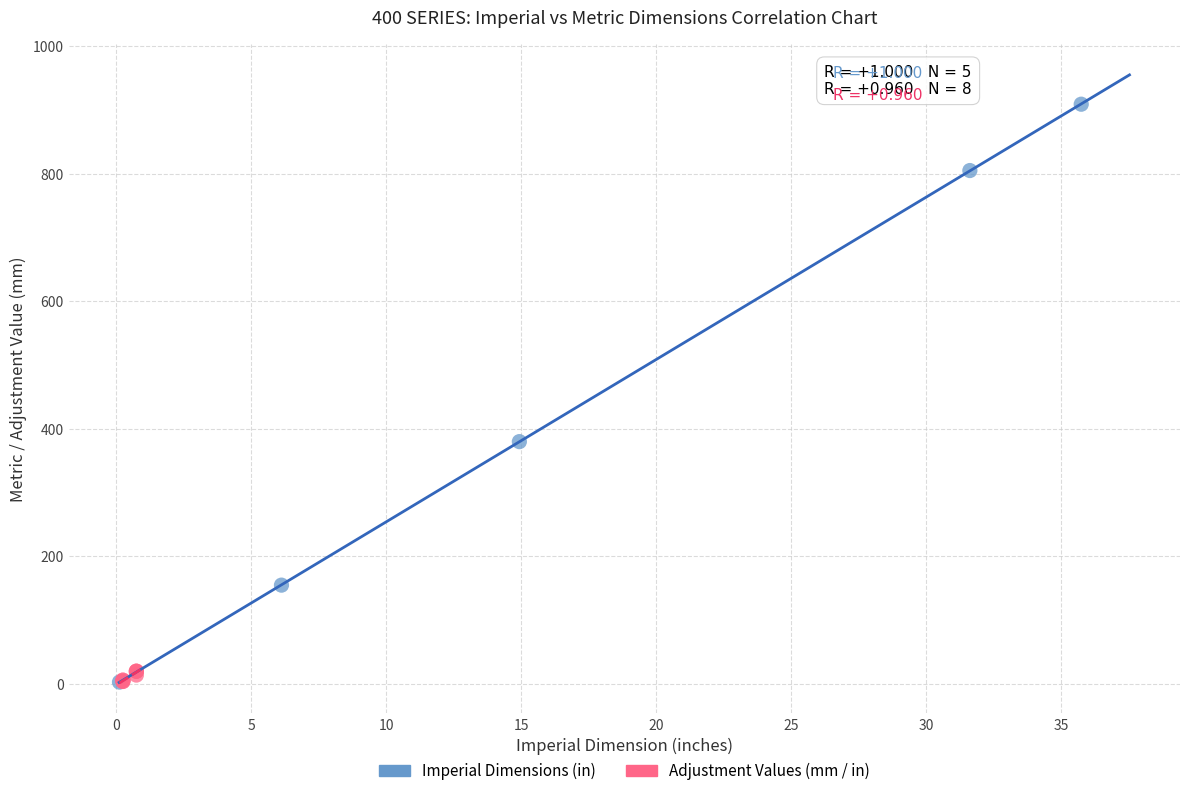

Which series has the largest Y range (max minus min)?

Imperial Dimensions (in)